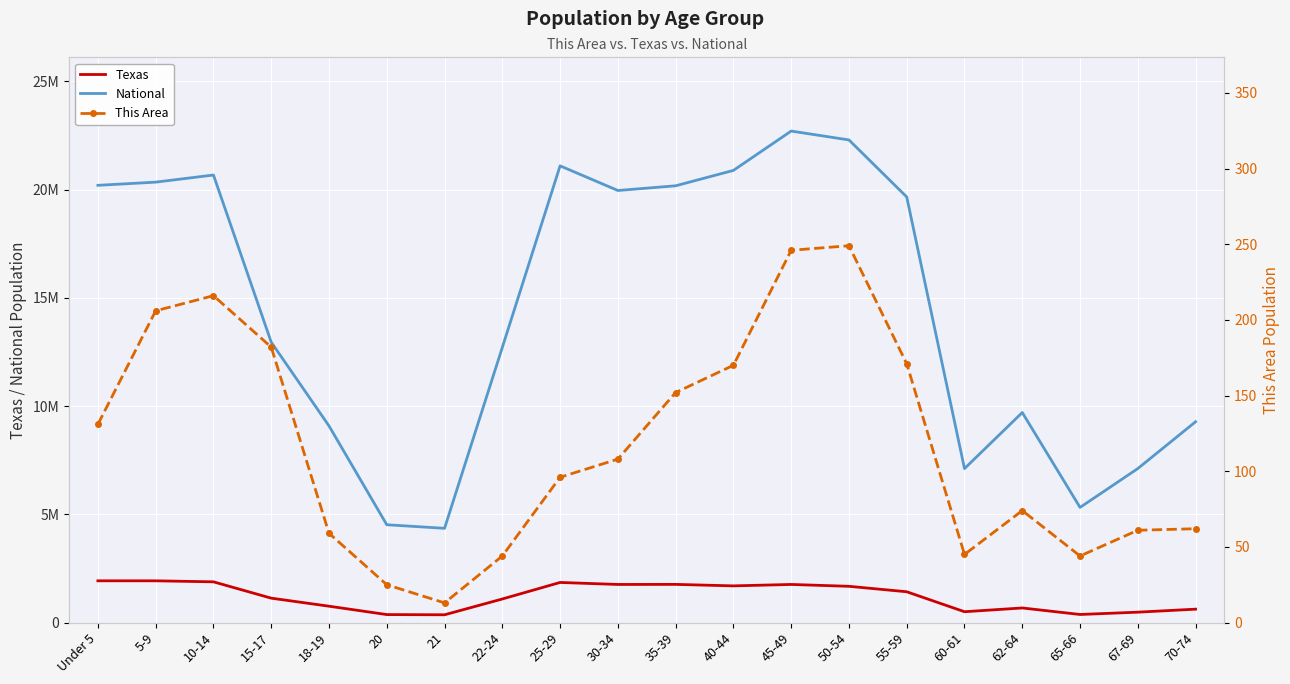

Reading right to left, transcribe all the data shown in this chart.

Texas: 70-74=619156	67-69=480038	65-66=373062	62-64=674244	60-61=500523	55-59=1422924	50-54=1674869	45-49=1760467	40-44=1694795	35-39=1763587	30-34=1760434	25-29=1853039	22-24=1089024	21=359015	20=369040	18-19=755890	15-17=1127234	10-14=1881883	5-9=1928234	Under 5=1928473
National: 70-74=9278166	67-69=7115361	65-66=5319902	62-64=9704197	60-61=7113727	55-59=19664805	50-54=22298125	45-49=22708591	40-44=20890964	35-39=20179642	30-34=19962099	25-29=21101849	22-24=12712576	21=4354294	20=4519129	18-19=9086089	15-17=12954254	10-14=20677194	5-9=20348657	Under 5=20201362
This Area: 70-74=62	67-69=61	65-66=44	62-64=74	60-61=45	55-59=171	50-54=249	45-49=246	40-44=170	35-39=152	30-34=108	25-29=96	22-24=44	21=13	20=25	18-19=59	15-17=182	10-14=216	5-9=206	Under 5=131